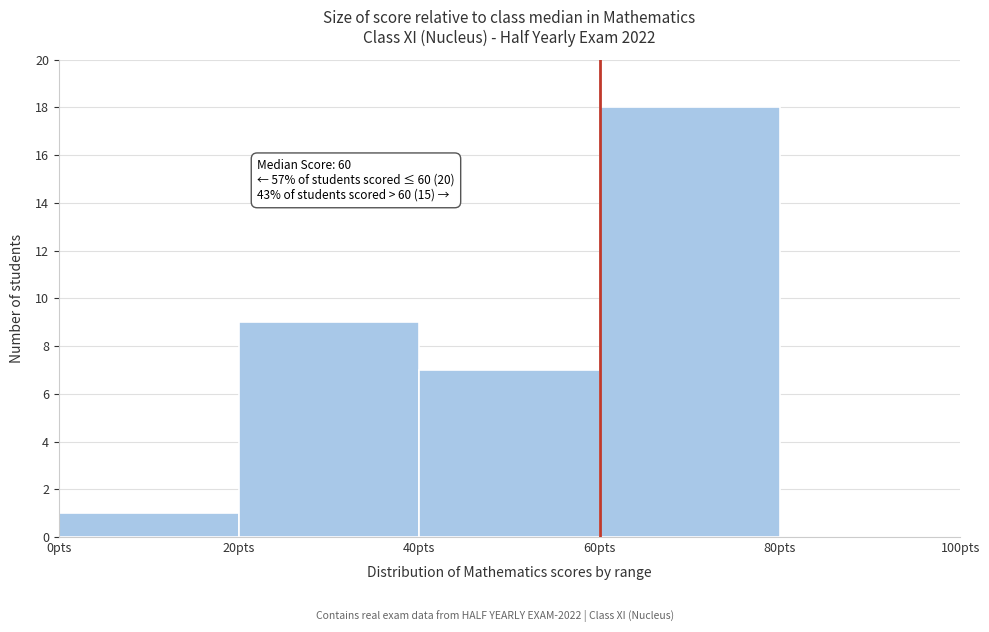

Over which range of the x-axis is the bar tallest?

60 to 80